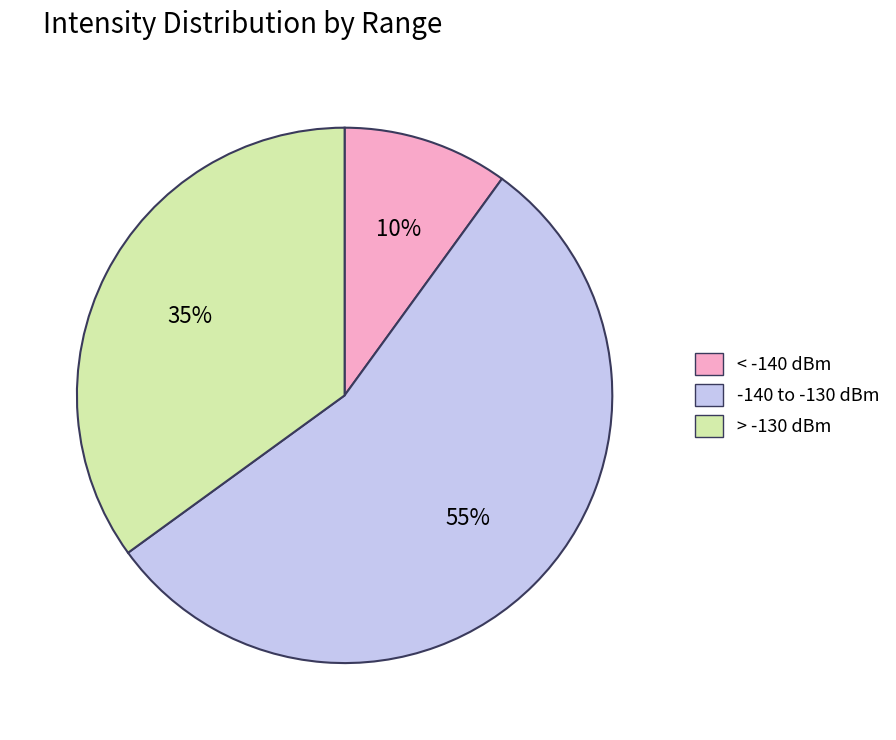

Is it true that -140 to -130 dBm is 55% of the pie?

True